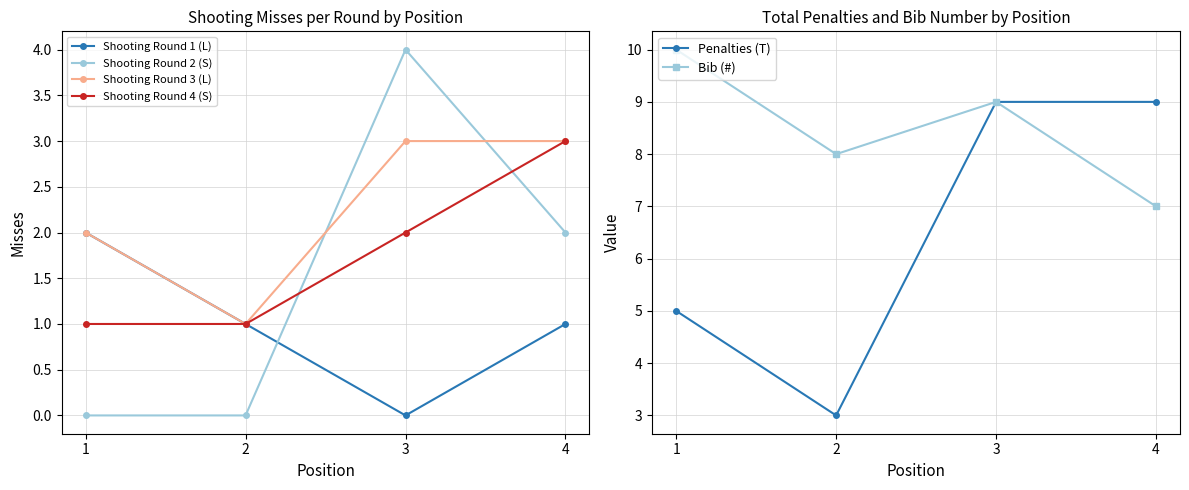

How many times do Shooting Round 1 (L) and Shooting Round 2 (S) cross each other?

1